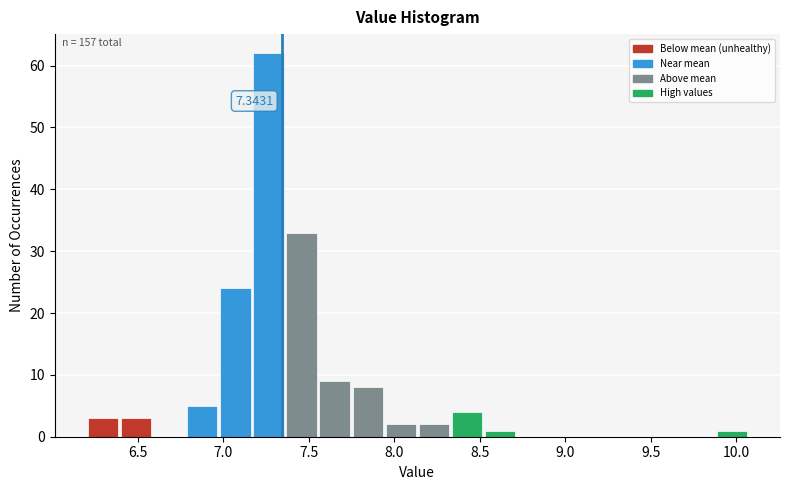

Read against the x-axis, roughly where is the centre of the tallest bar?

7.25